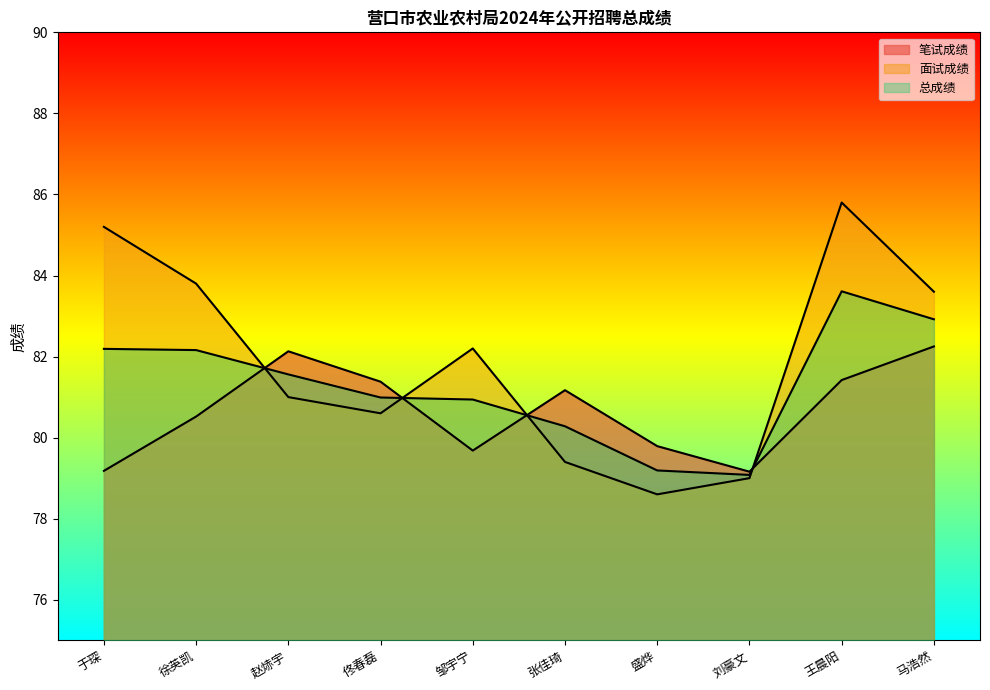

What is the difference between the maximum and minimum values in the 笔试成绩 series?

3.1